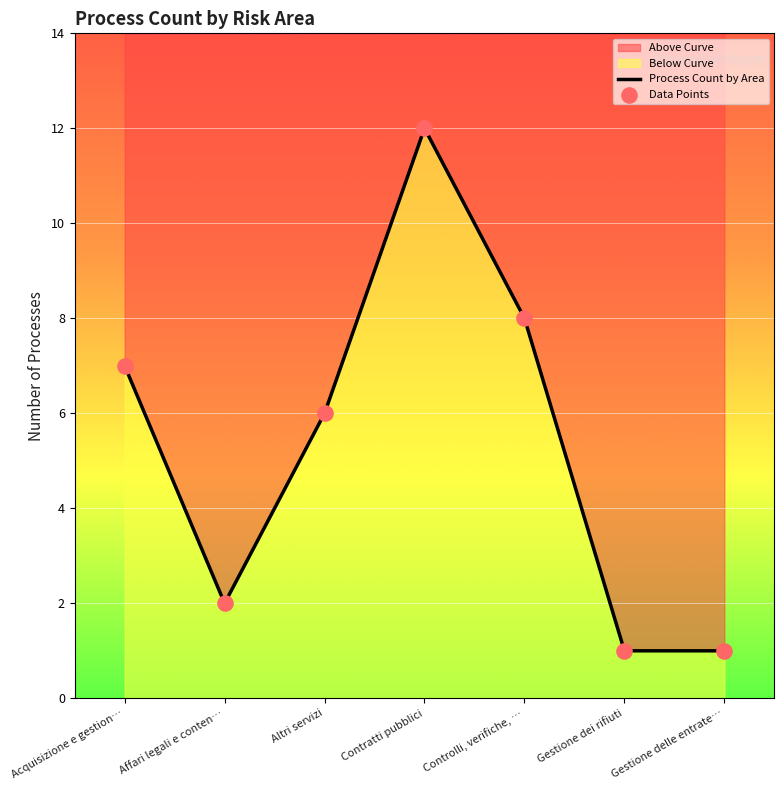

What is the change in value from Acquisizione e gestion… to Gestione delle entrate…?

-6